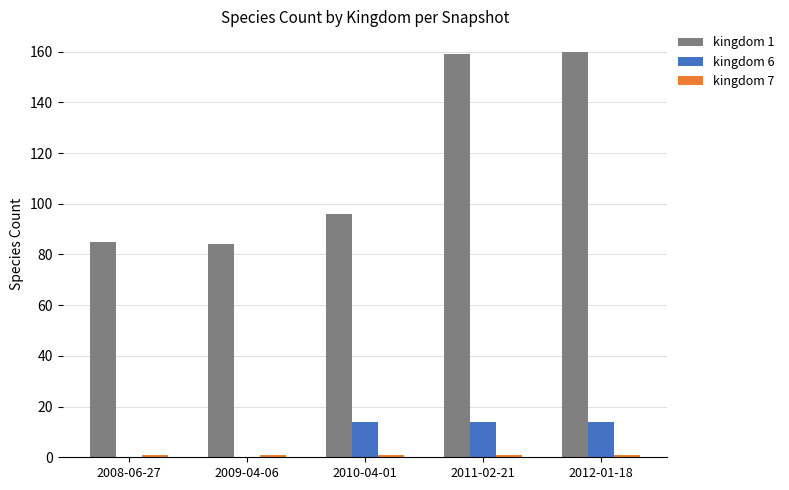

The value of kingdom 6 at 2009-04-06 is 9. True or false?

False